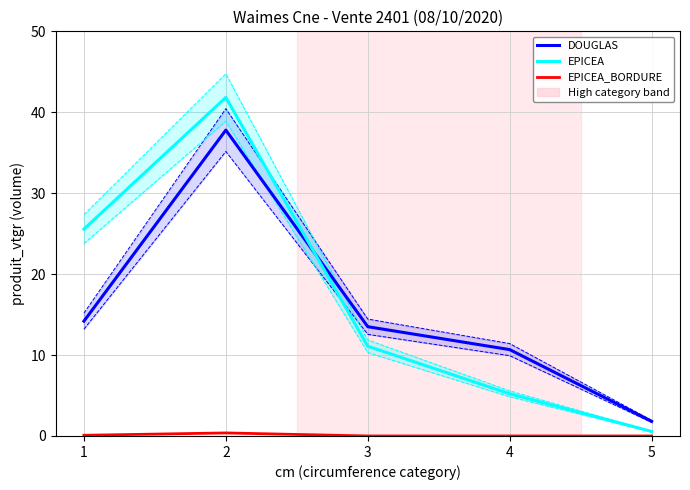

In EPICEA, how many points are higher than both neighbors (excluding endpoints)?

1